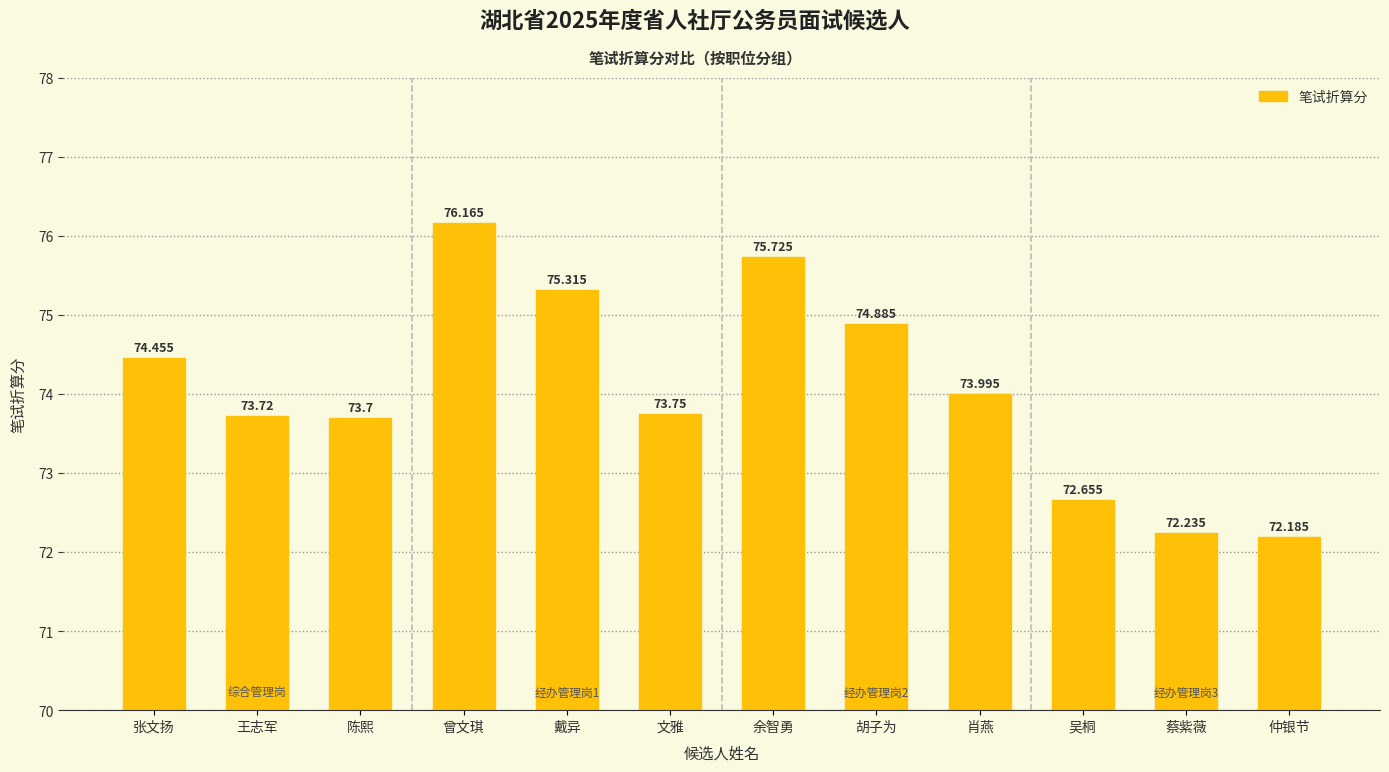

At which label does the data first exceed 73?

张文扬